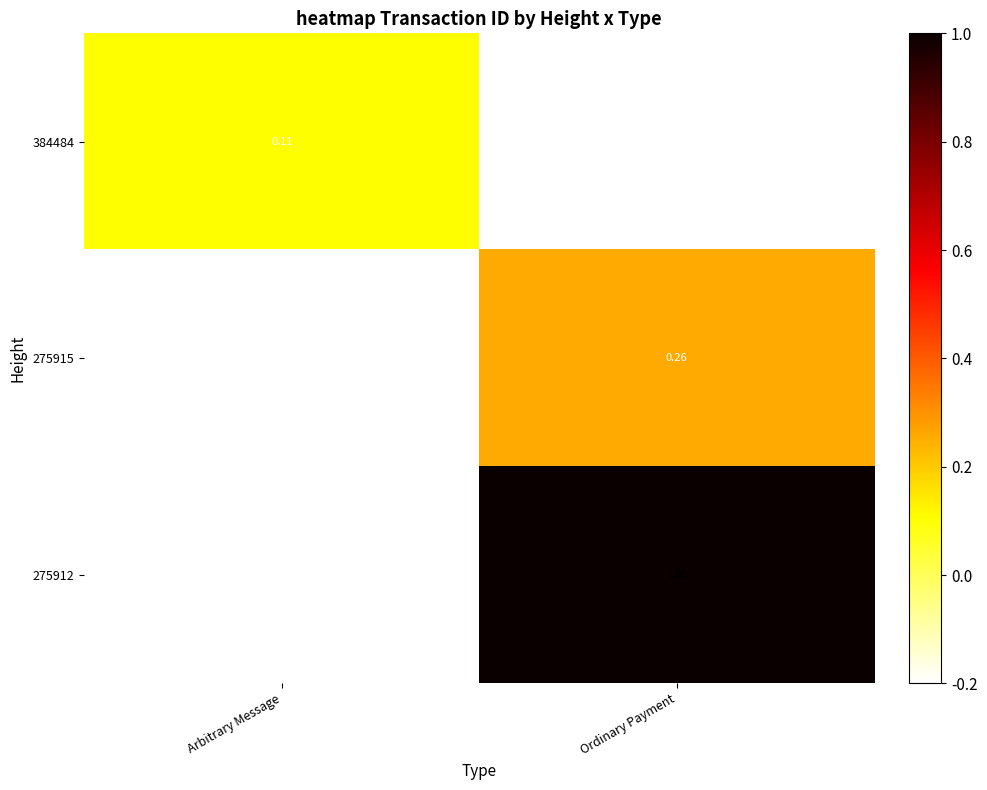

Where does the 275915 series first go above 0?

Ordinary Payment